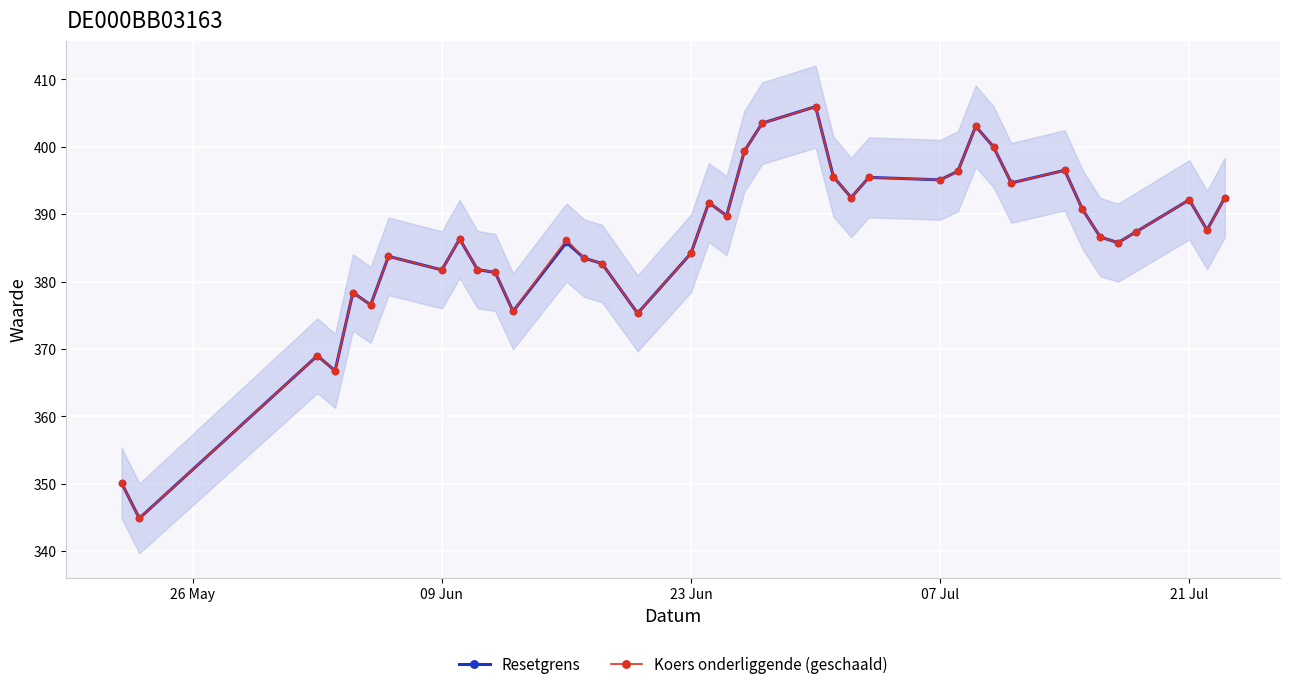

Which series has the widest spread of values?

Resetgrens